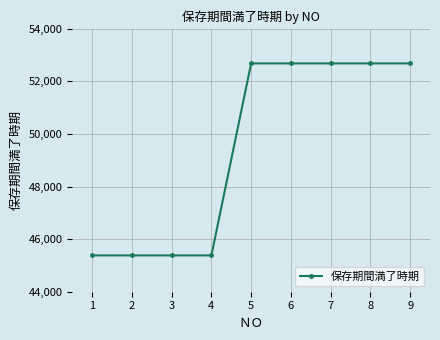

What is the sum of the values at 6 and 7?

105374